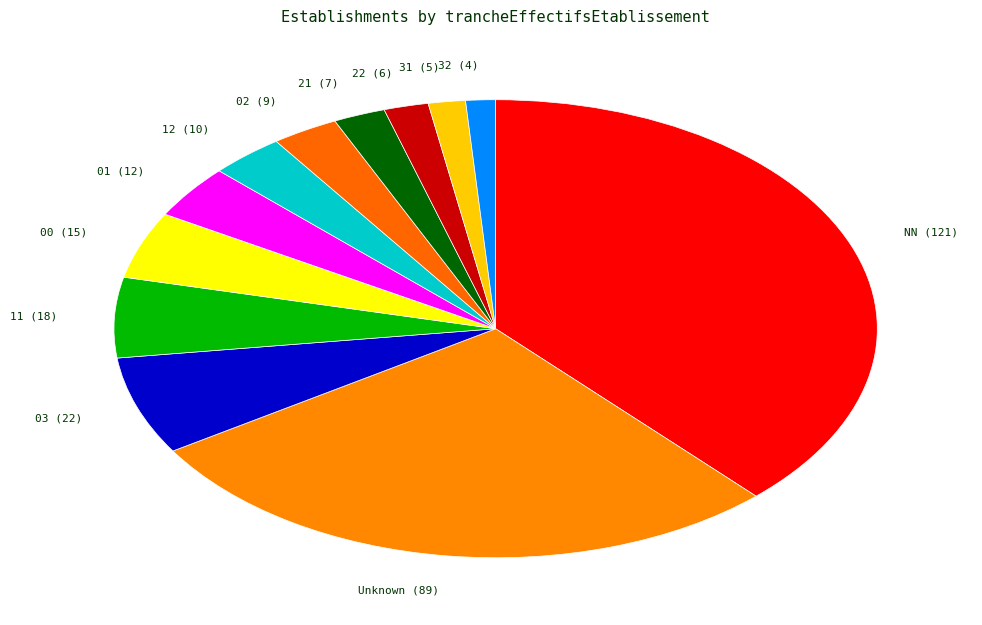

Combined, do 22 (6) and 03 (22) account for over 50%?

No